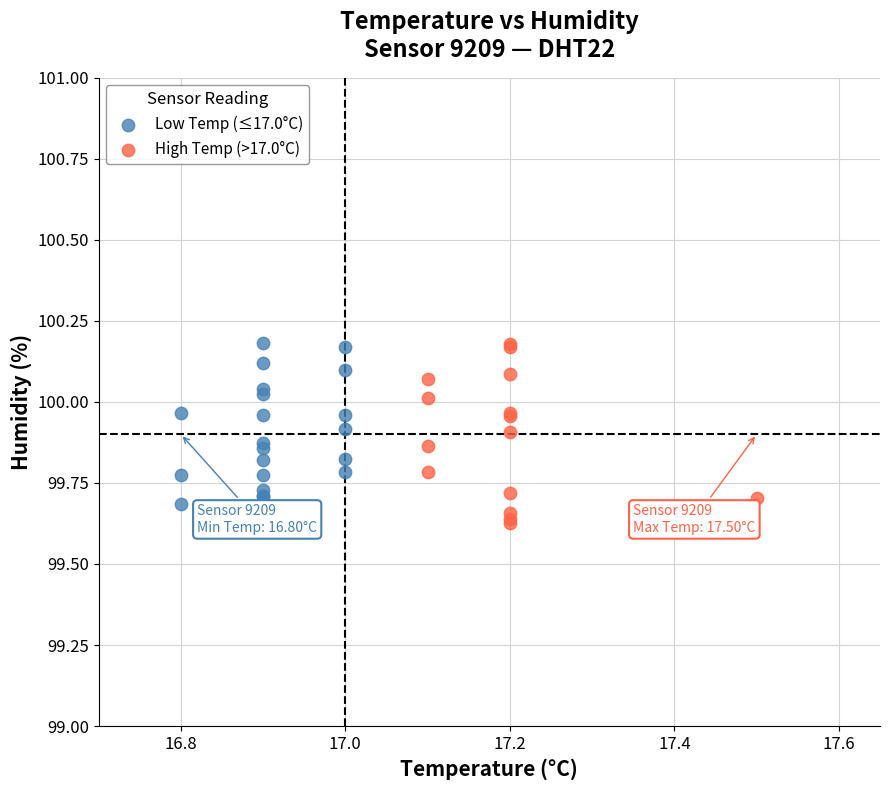

What are all the series names shown in the legend?

Low Temp (≤17.0°C), High Temp (>17.0°C)